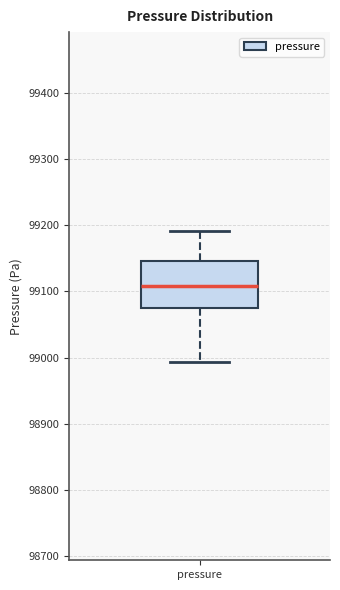

Where is the upper edge of the box for pressure on the y-axis? The values are not printed on the chart, so give them approximately, as read against the axis.

99150